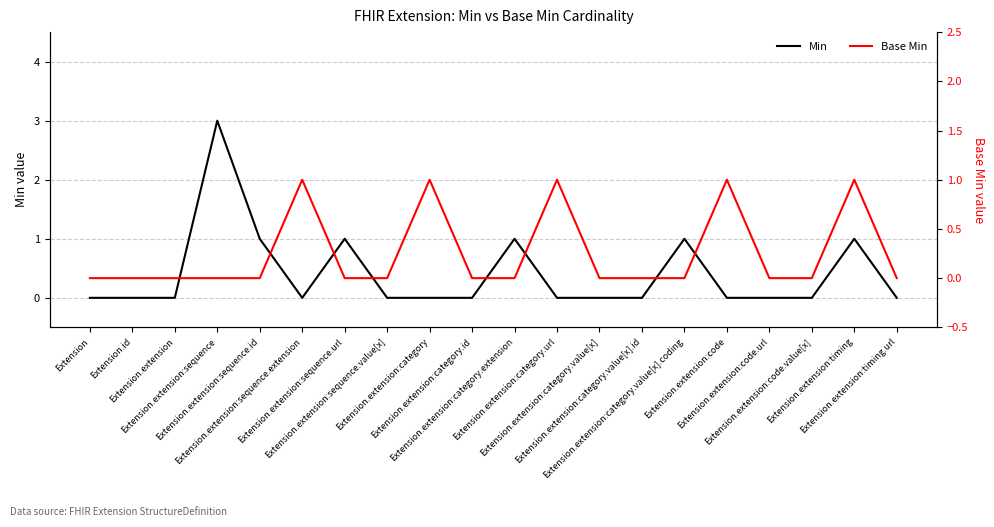

True or false: Base Min has more than 1 points higher than both neighbors.

True